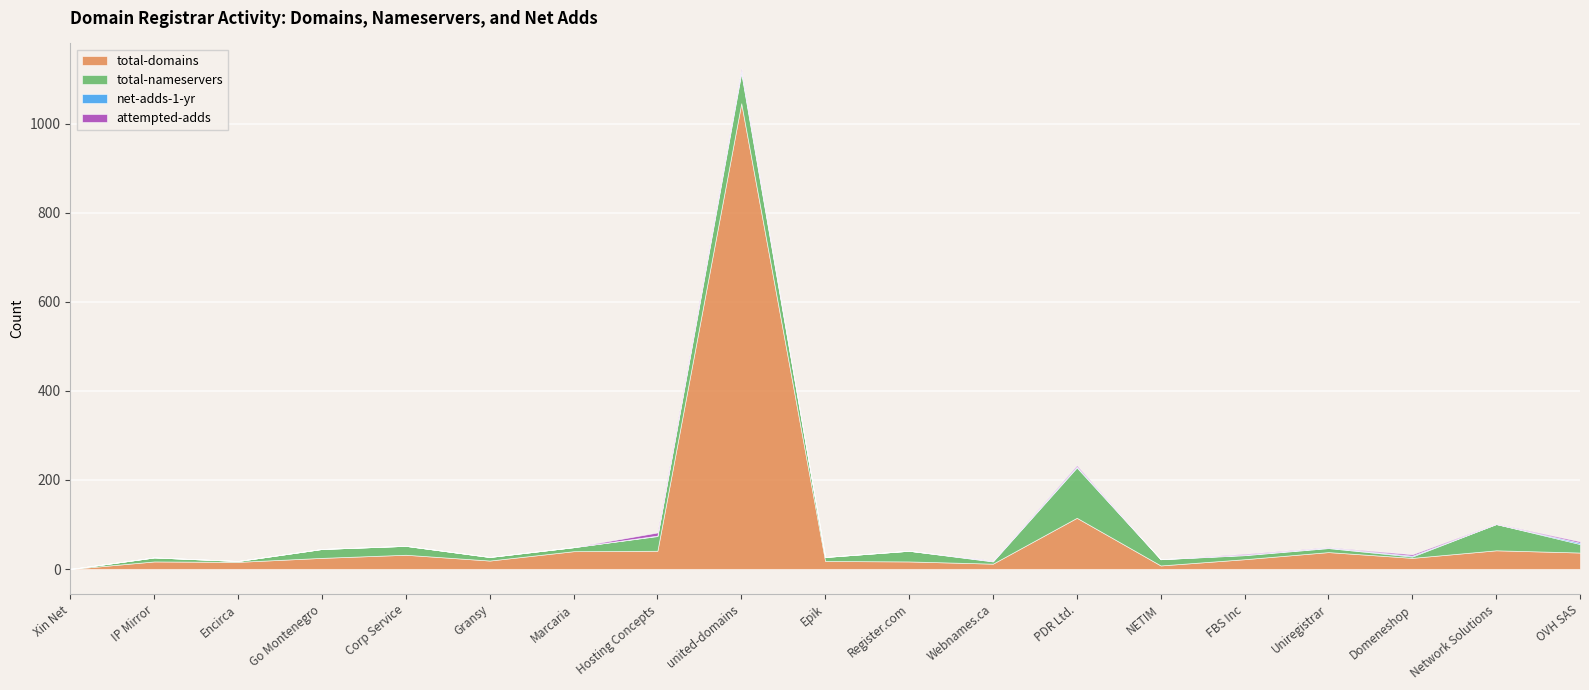

True or false: total-nameservers and net-adds-1-yr cross at least once.

False